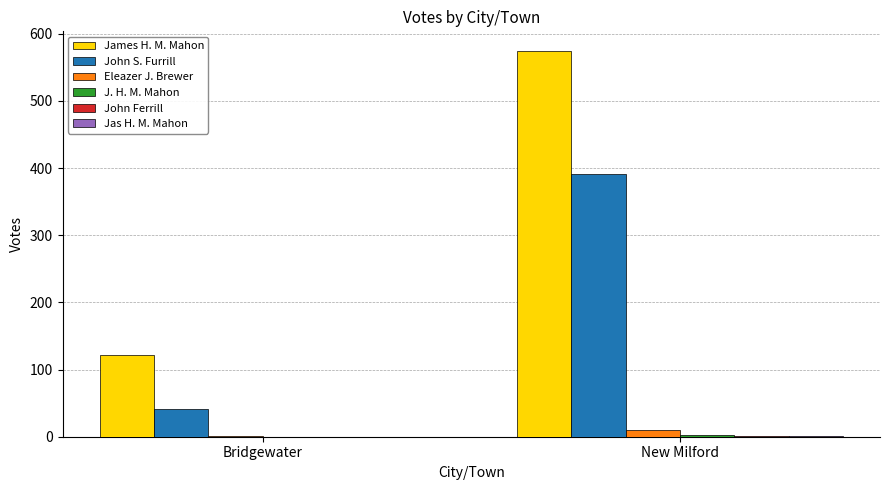

How many categories are shown in the chart?

2